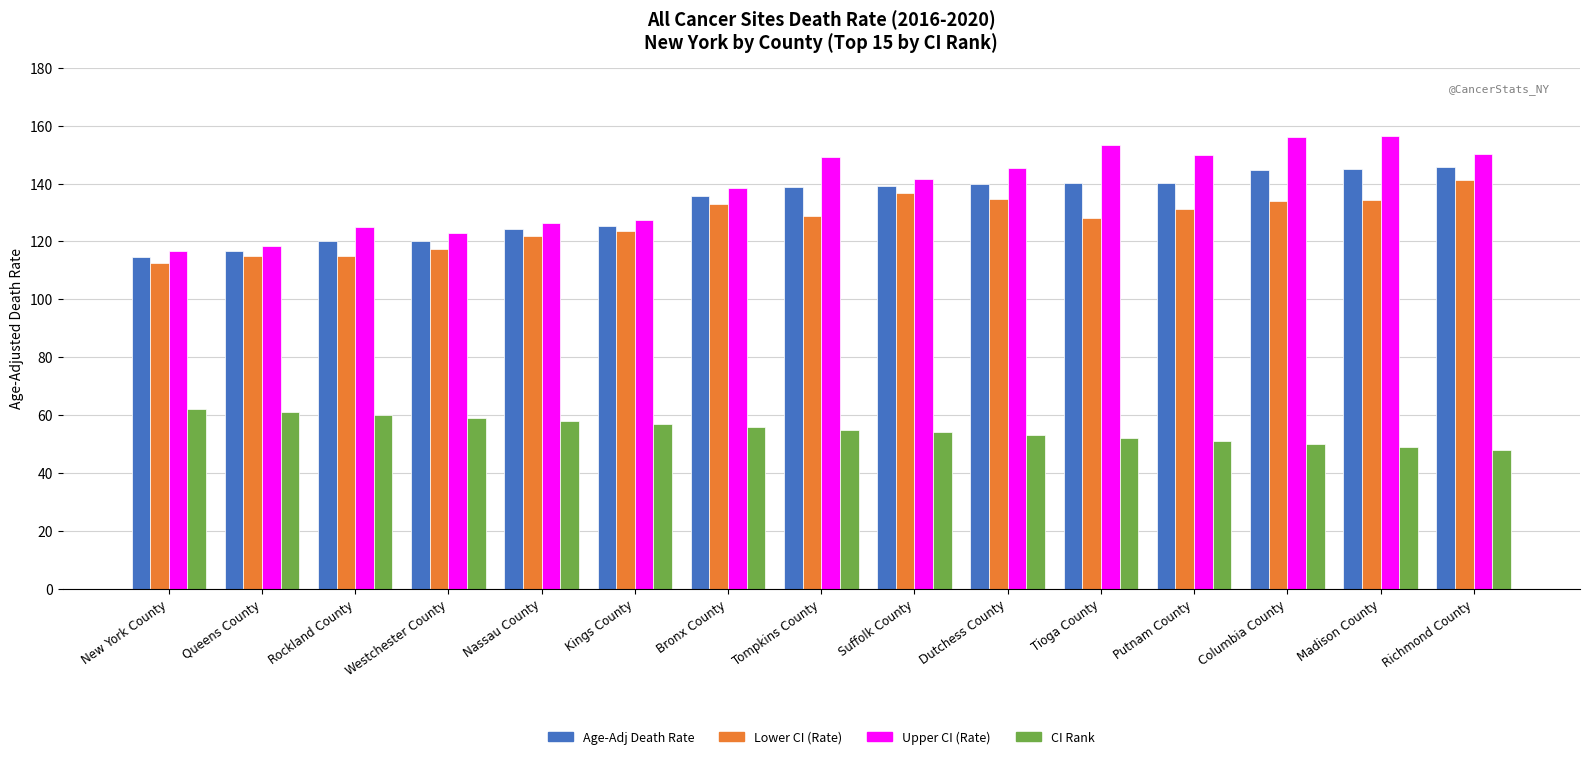

True or false: Upper CI (Rate) has a value of 215.1 at Putnam County.

False